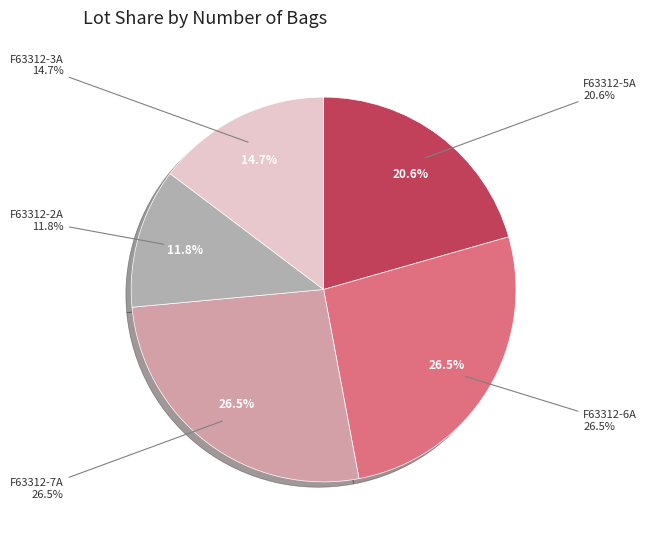

Is there a majority slice in this chart?

No